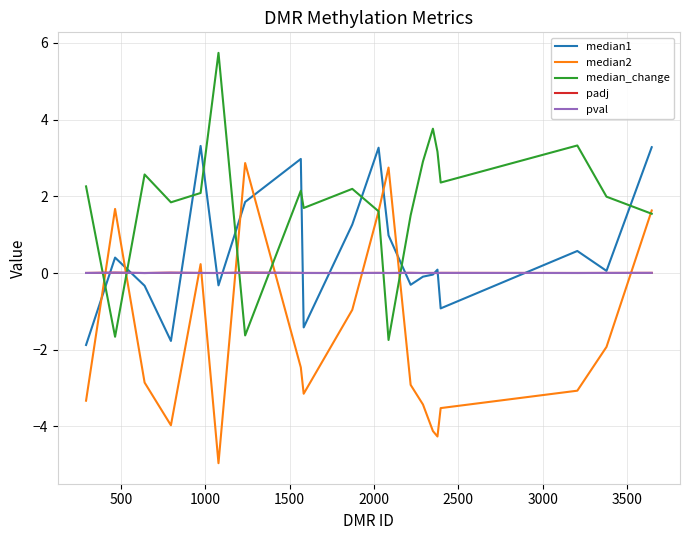

What is the greatest value displayed?

5.7